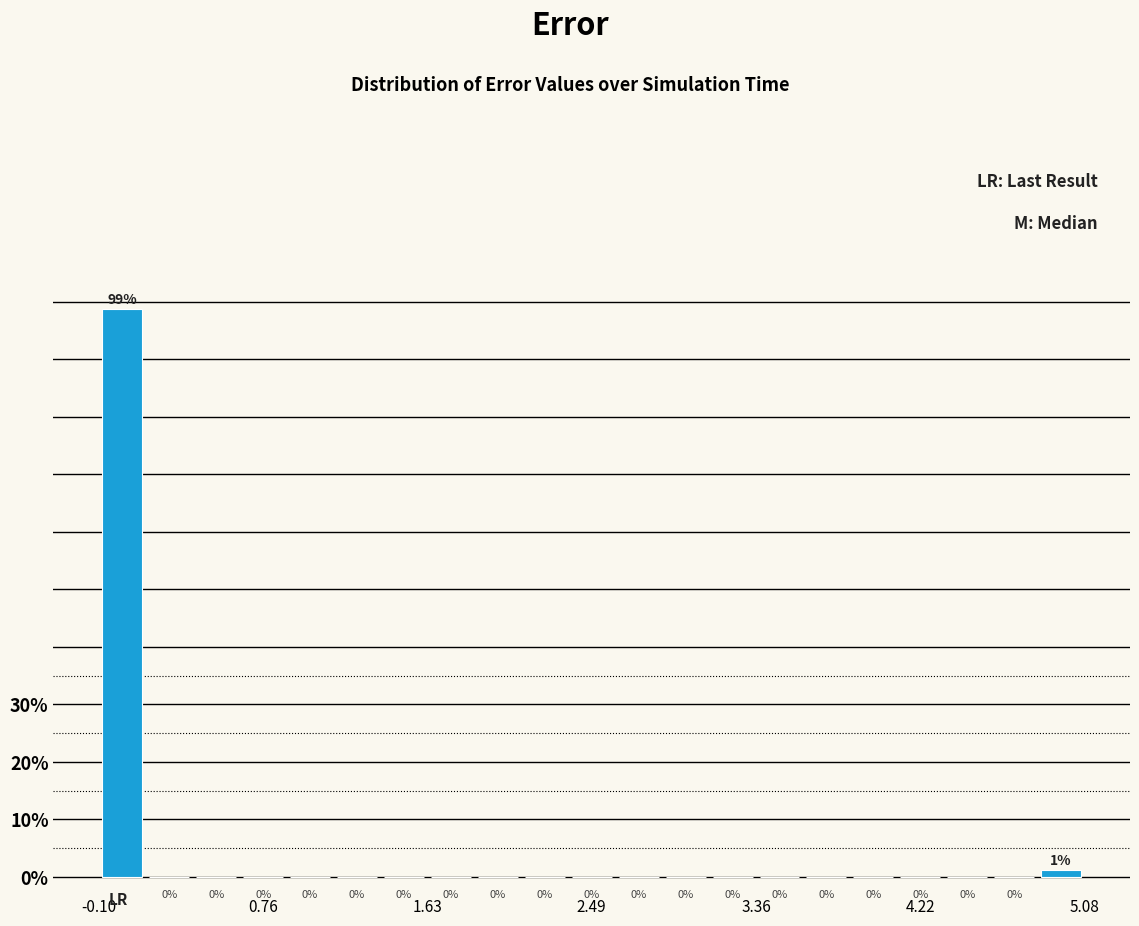

Around what value on the x-axis is the tallest bar? Give the approximate position of its centre, as read against the axis.

0.0